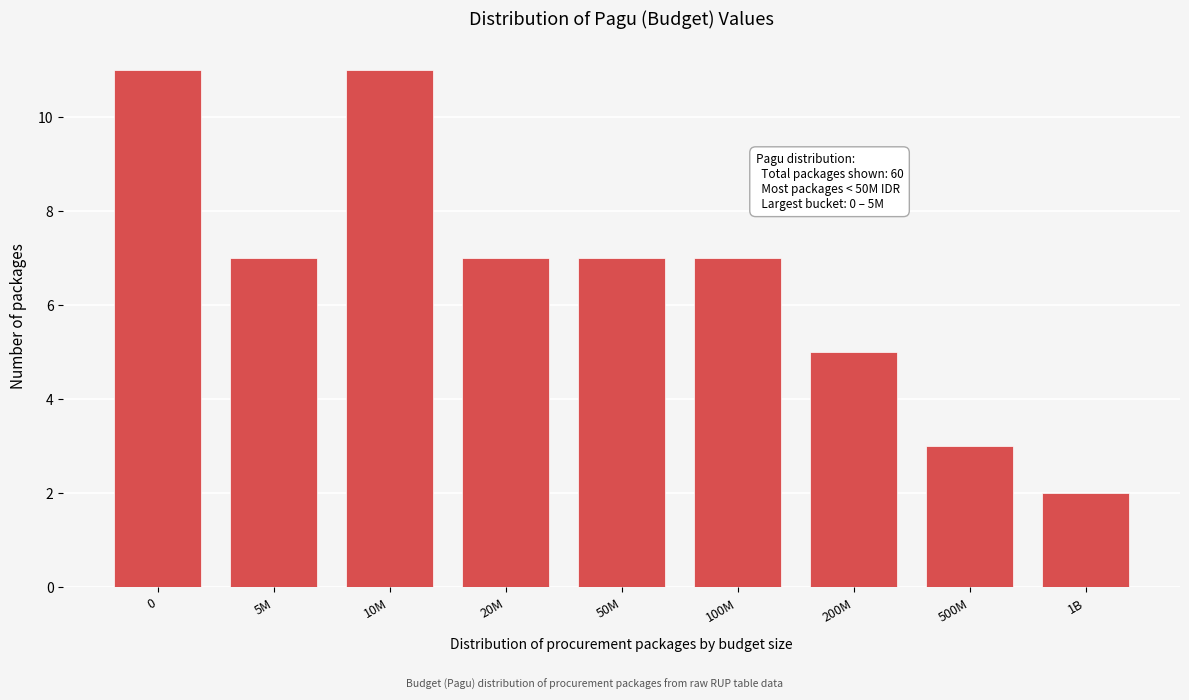

Reading left to right, what are all the values shown in this chart?

11	7	11	7	7	7	5	3	2